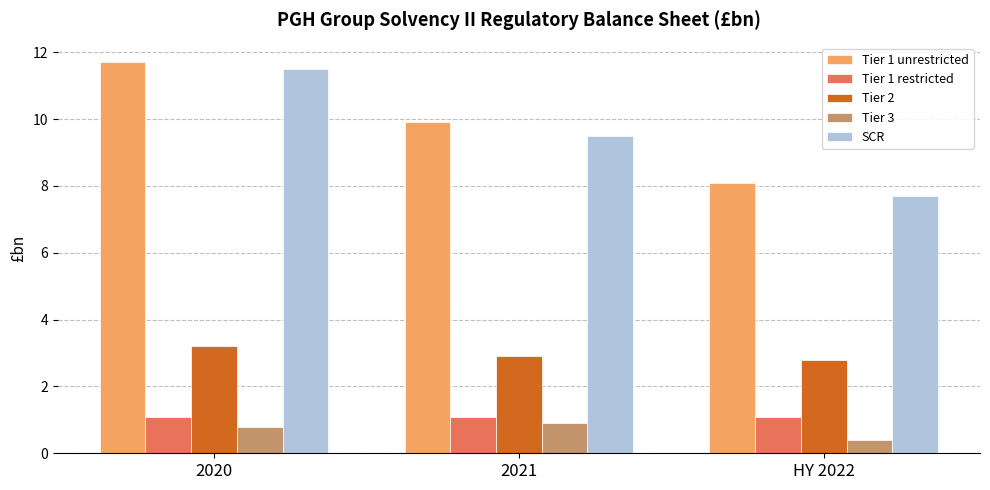

Which series has the largest total across all categories?

Tier 1 unrestricted